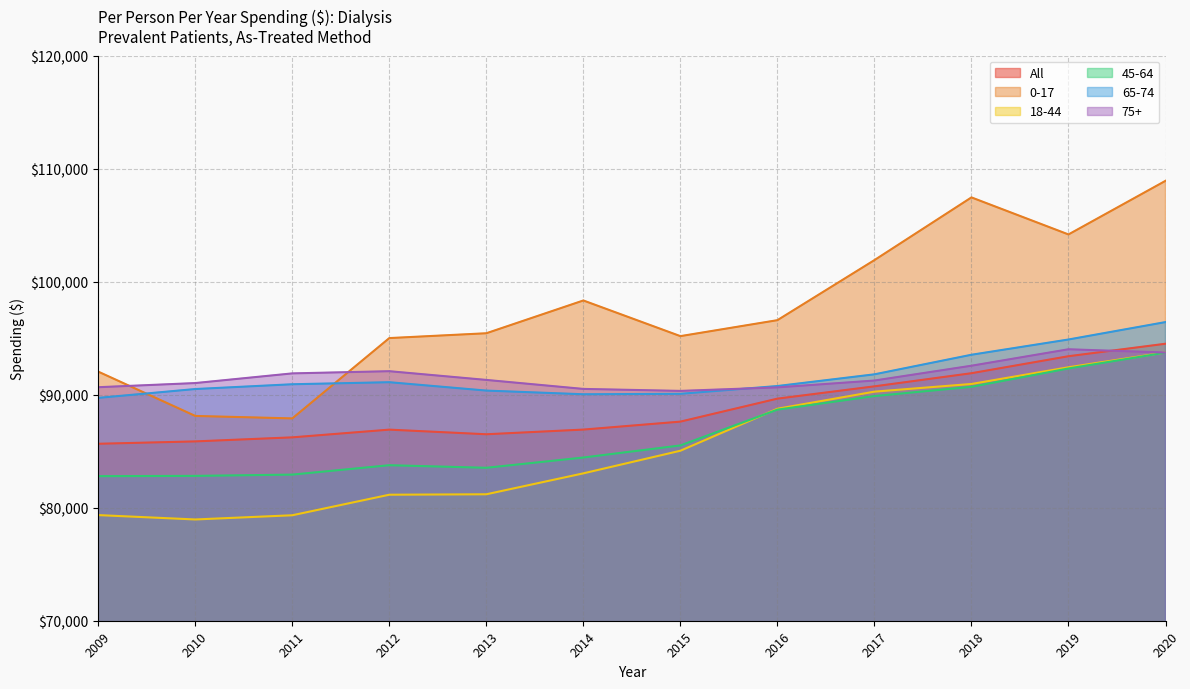

What is the total value across all series at 2014?

533293